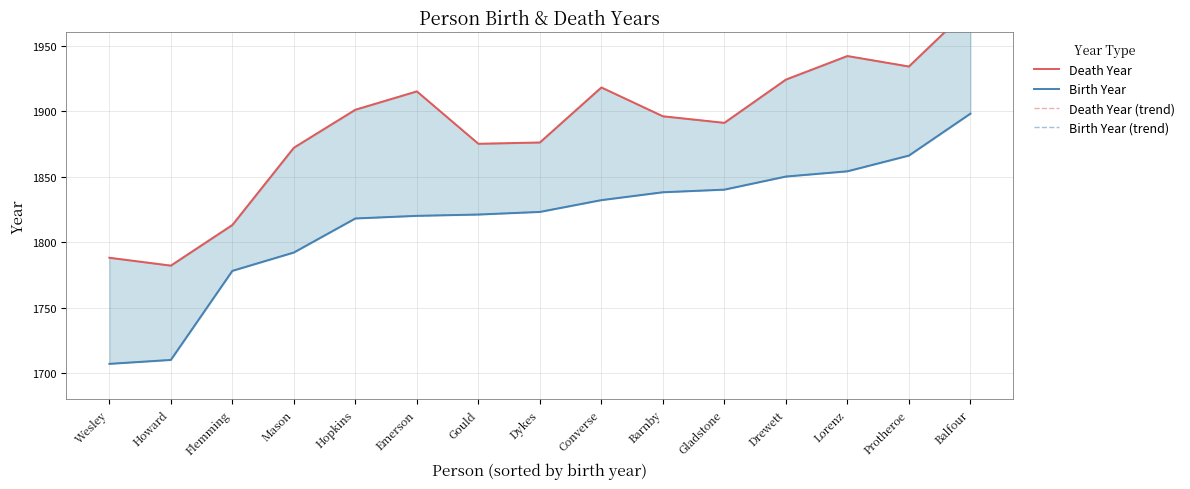

Is this an area chart (filled region under the line)?

No